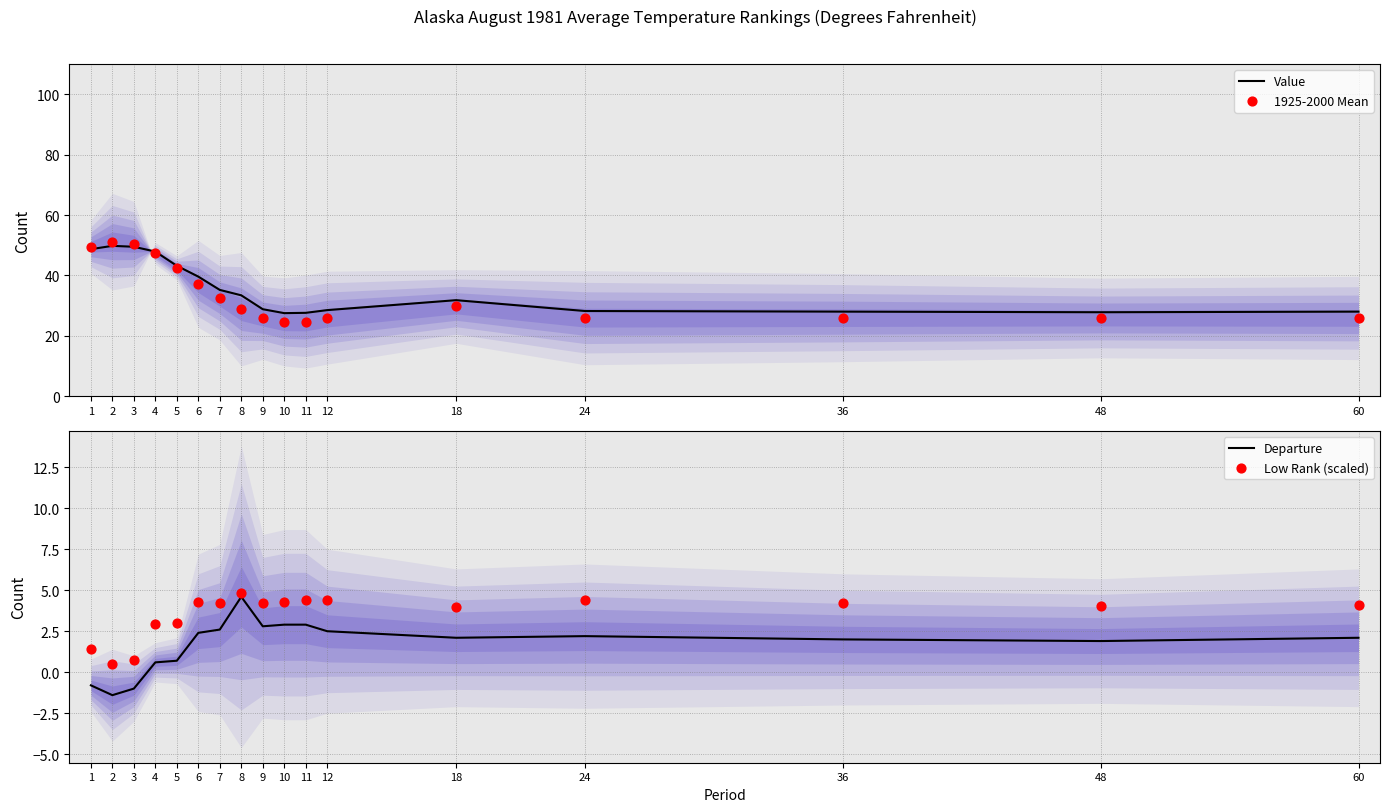

Which series has the largest Y range (max minus min)?

1925-2000 Mean